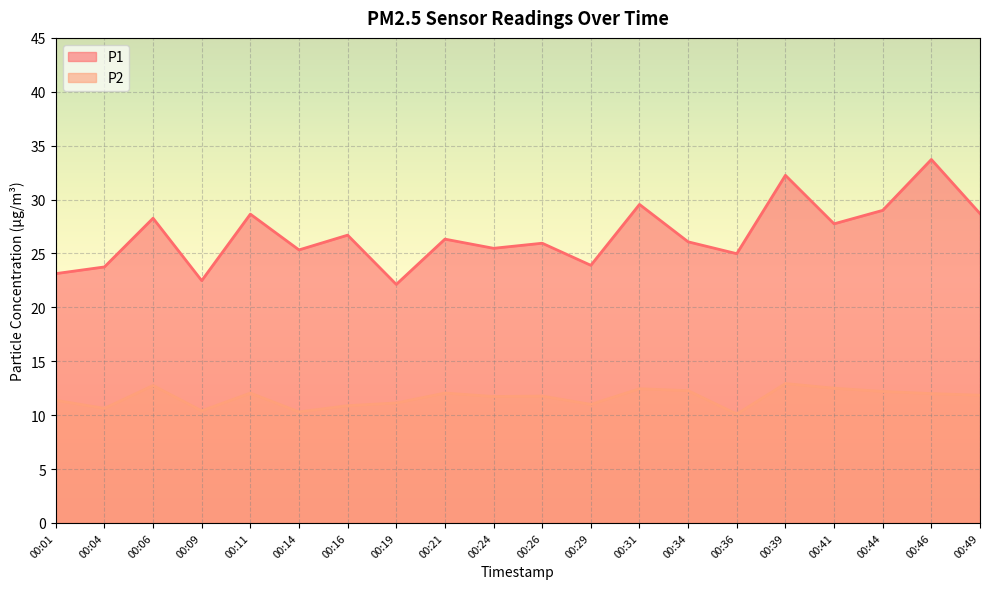

Reading left to right, list all the values displayed in this chart.

P1: 00:01=23.1	00:04=23.8	00:06=28.3	00:09=22.5	00:11=28.6	00:14=25.3	00:16=26.7	00:19=22.1	00:21=26.3	00:24=25.5	00:26=25.9	00:29=23.9	00:31=29.6	00:34=26.1	00:36=25.0	00:39=32.2	00:41=27.8	00:44=29.0	00:46=33.7	00:49=28.7
P2: 00:01=11.4	00:04=10.6	00:06=12.8	00:09=10.4	00:11=12.1	00:14=10.3	00:16=10.9	00:19=11.1	00:21=12.1	00:24=11.7	00:26=11.8	00:29=11.0	00:31=12.4	00:34=12.3	00:36=10.1	00:39=12.9	00:41=12.5	00:44=12.2	00:46=12.0	00:49=11.8